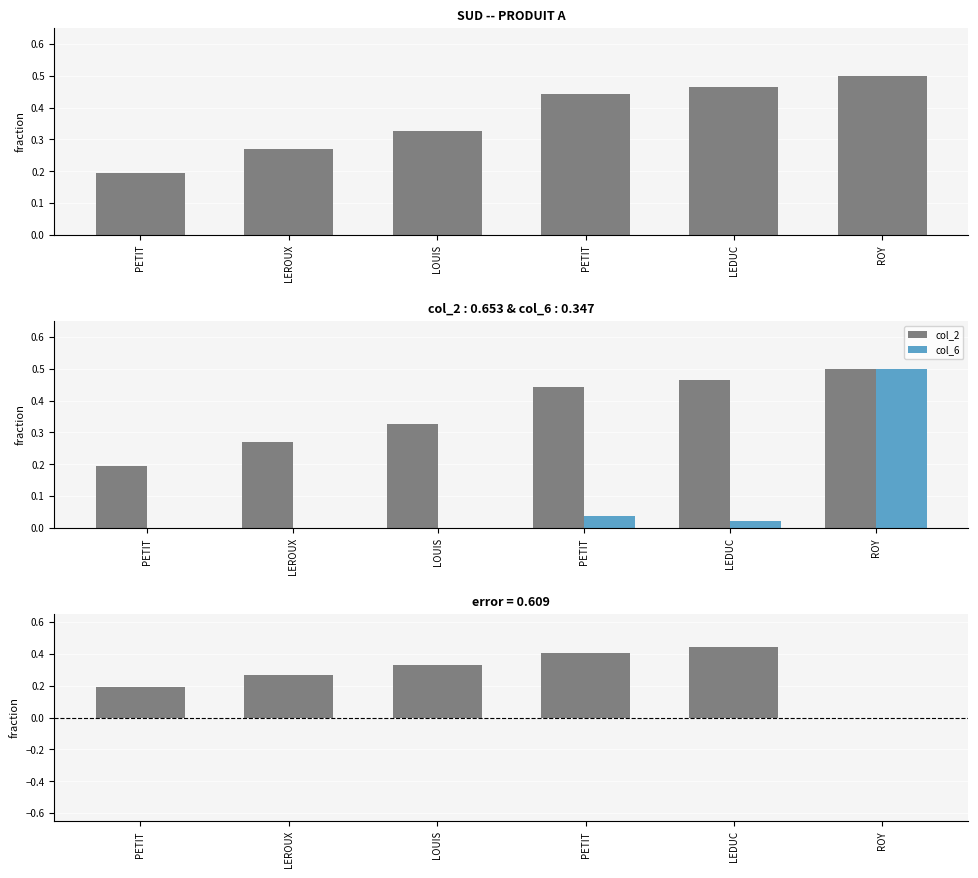

What is the sum of the col_2 values at ROY and PETIT?

0.9